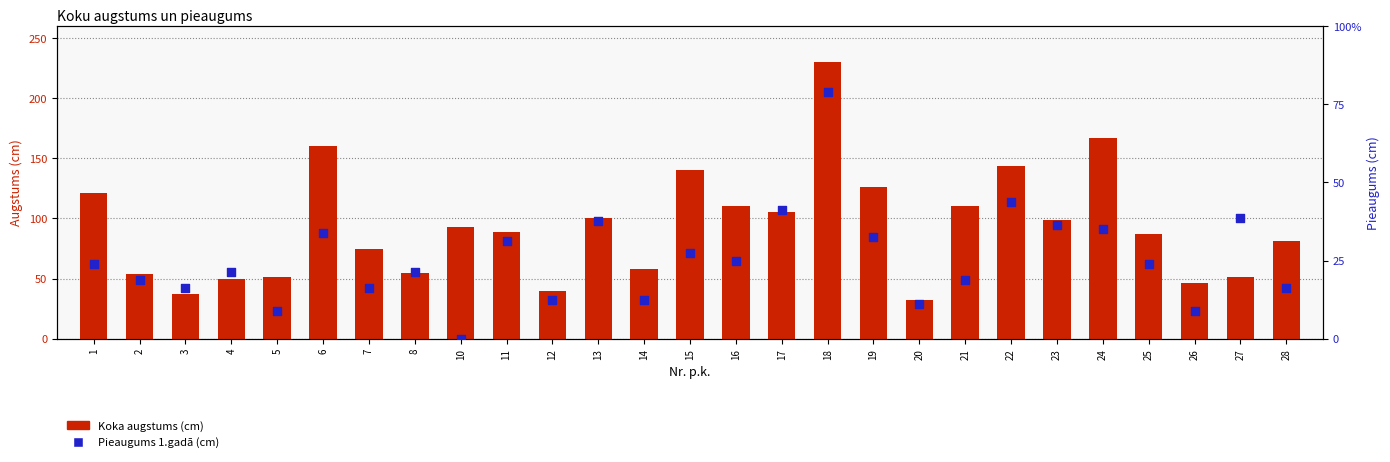

At which category is the sum across all series the highest?

18